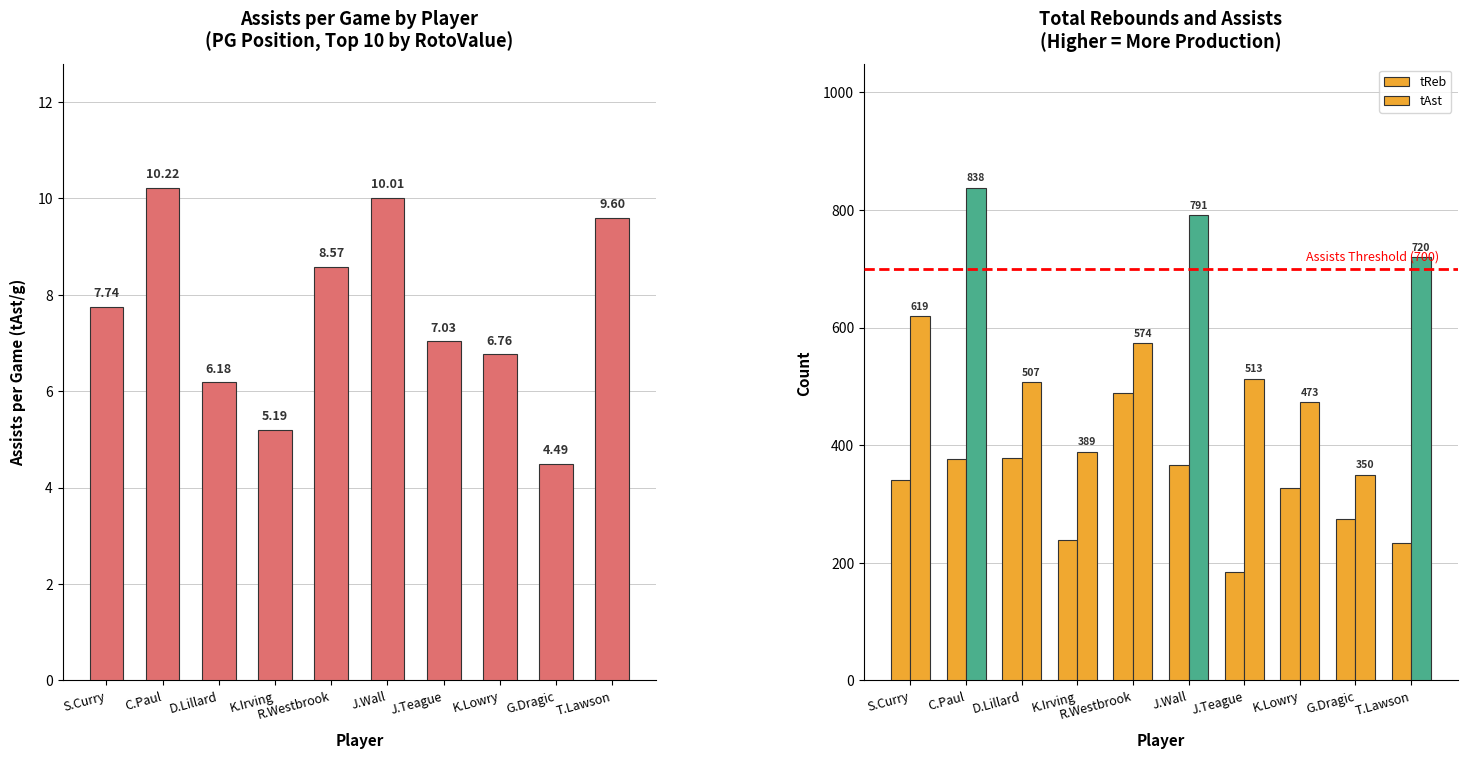

What is the spread (max minus min) of values at T.Lawson?

710.4